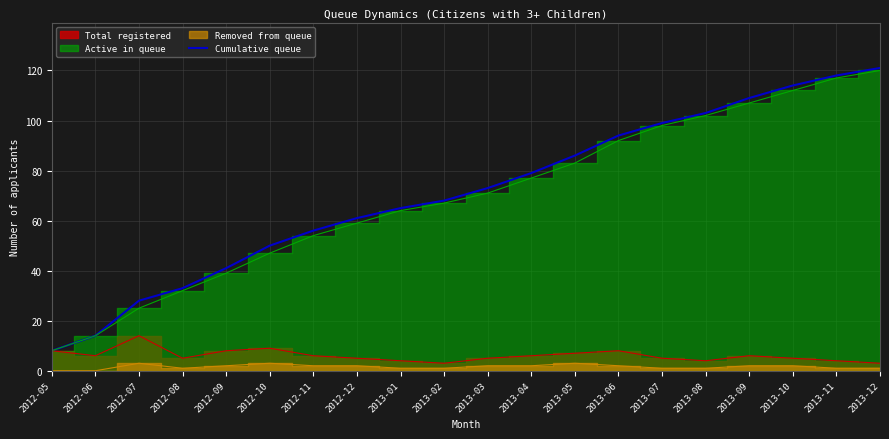

What value does the data have at 2013-07?

99